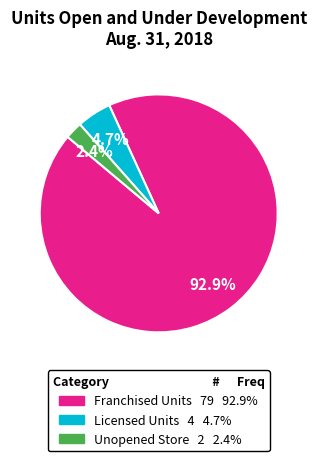

Which category has the biggest portion of the pie?

Franchised Units